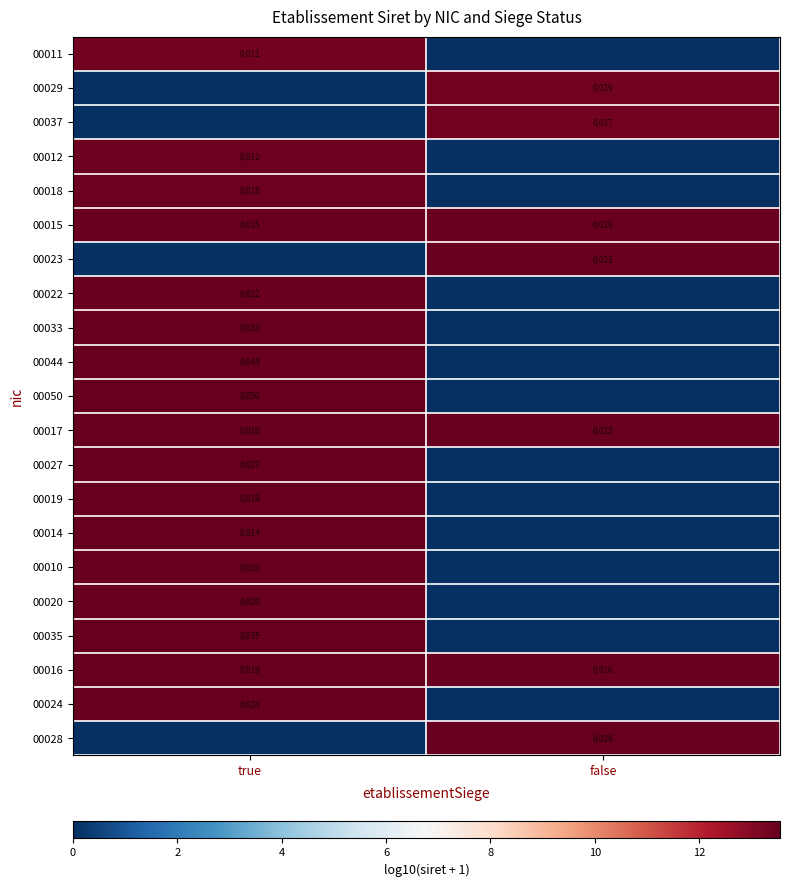

At which category does the chart reach its minimum across all series?

false